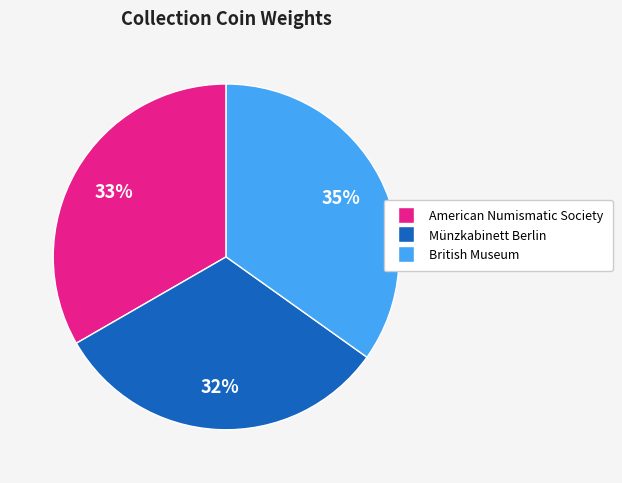

To the nearest percent, what portion does Münzkabinett Berlin represent?

32%